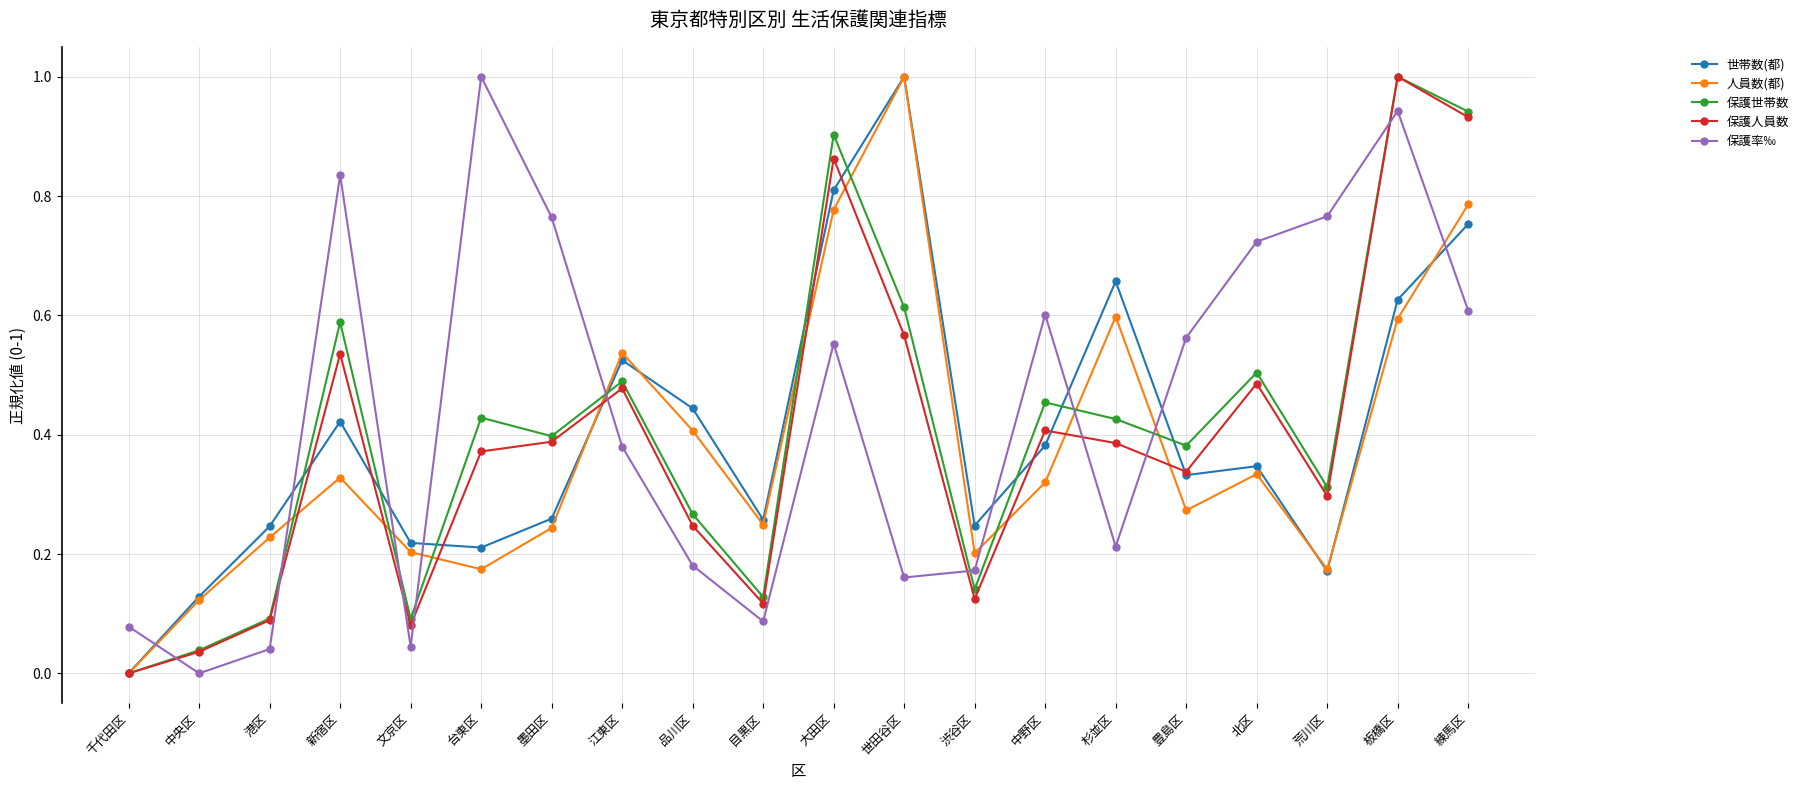

The value of 人員数(都) at 荒川区 is 0.2. True or false?

True